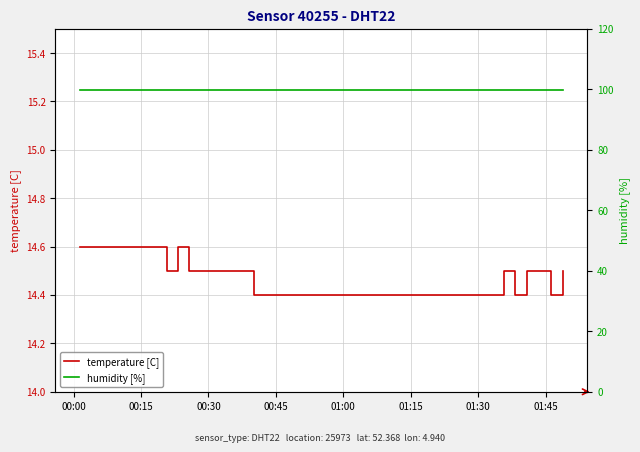

Count the number of data series in this chart.

2